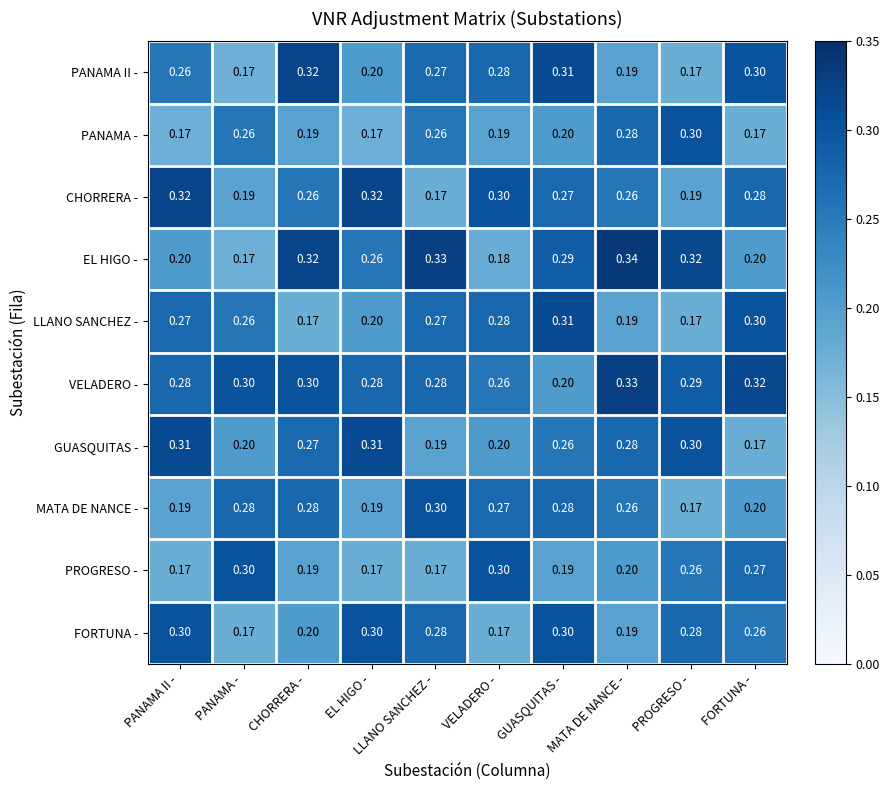

At which label is GUASQUITAS - closest to 0?

FORTUNA -